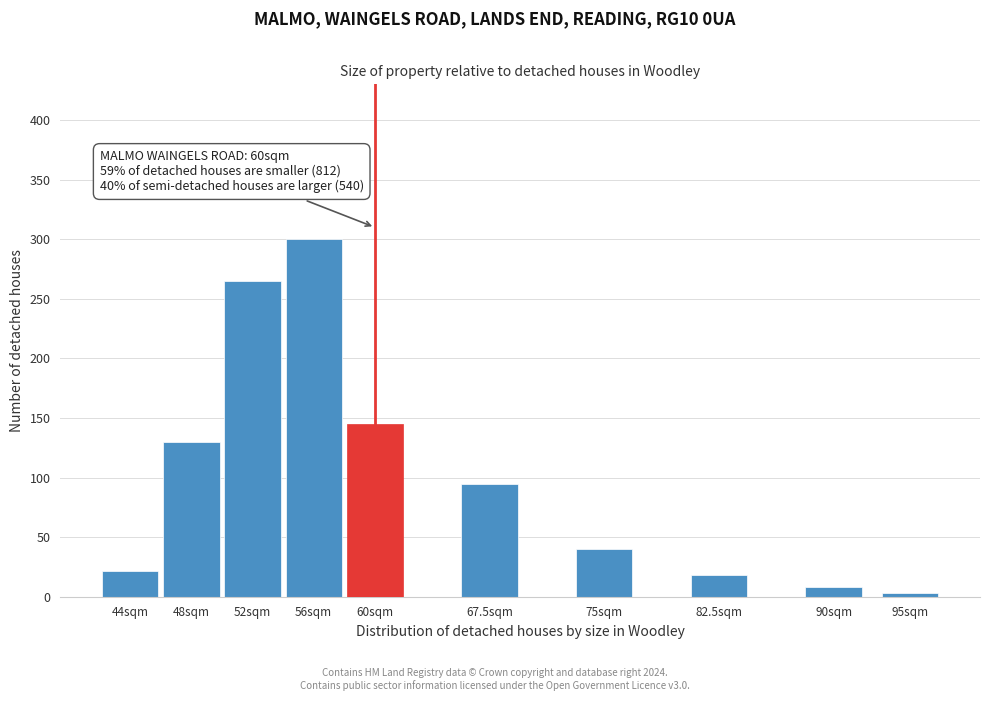

Reading left to right, transcribe all the data shown in this chart.

22	130	265	300	145	95	40	18	8	3